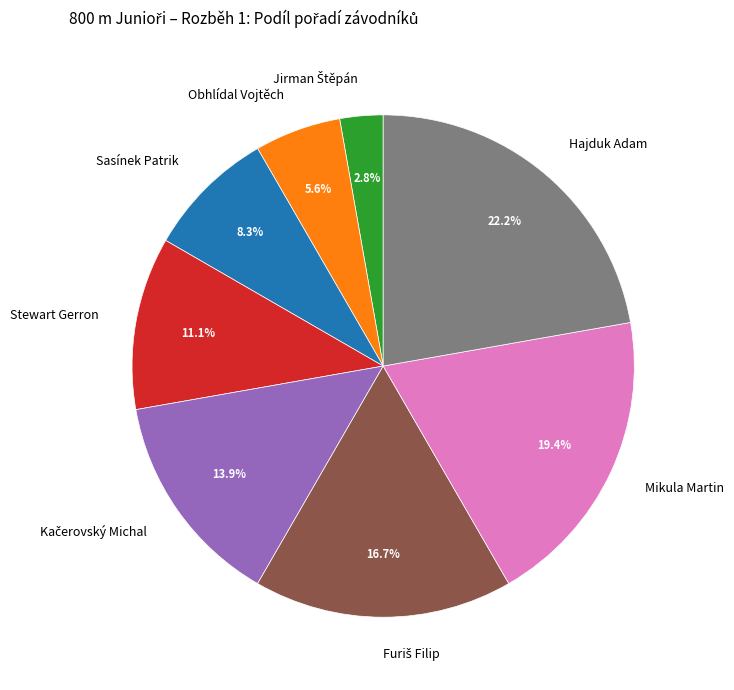

Between Sasínek Patrik and Hajduk Adam, which is larger?

Hajduk Adam